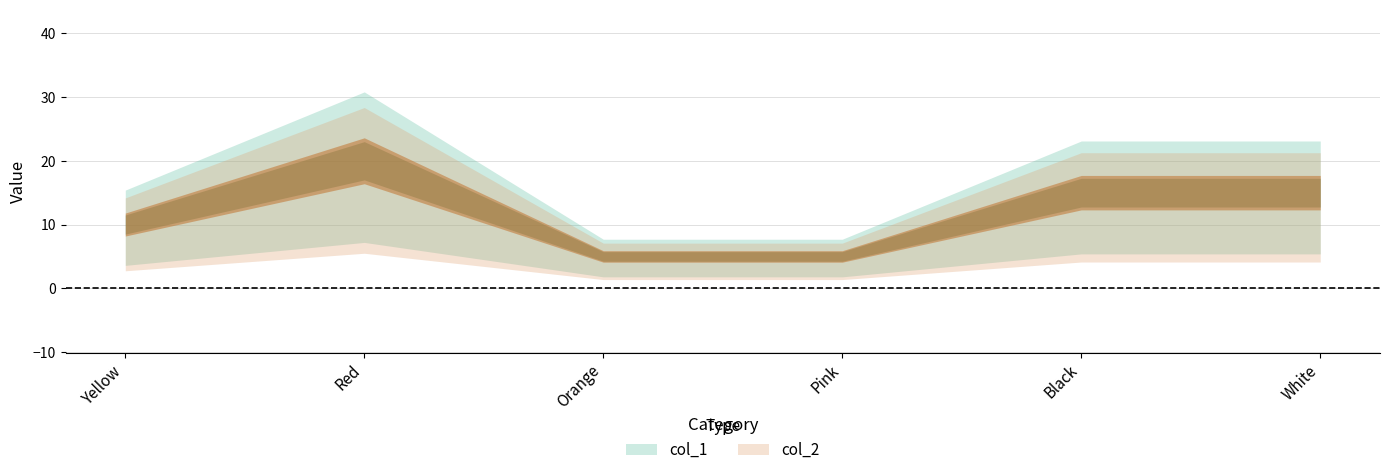

What is the label of the 5th point from the left?

Black